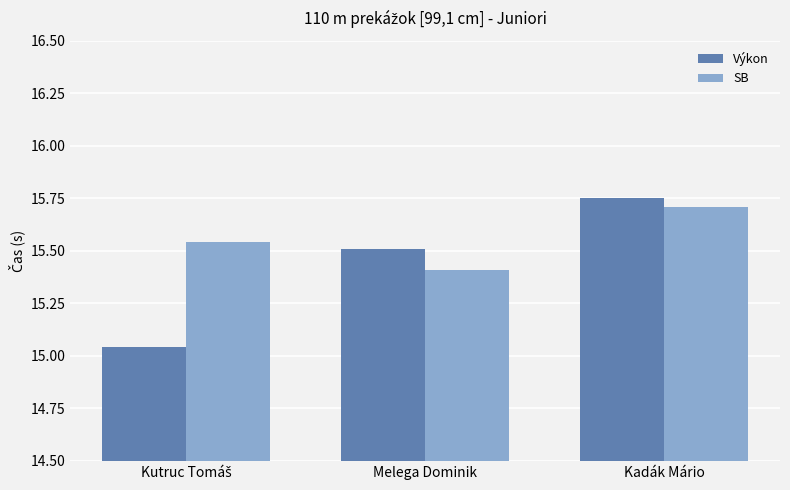

The SB series shows 15.4 at Melega Dominik. True or false?

True